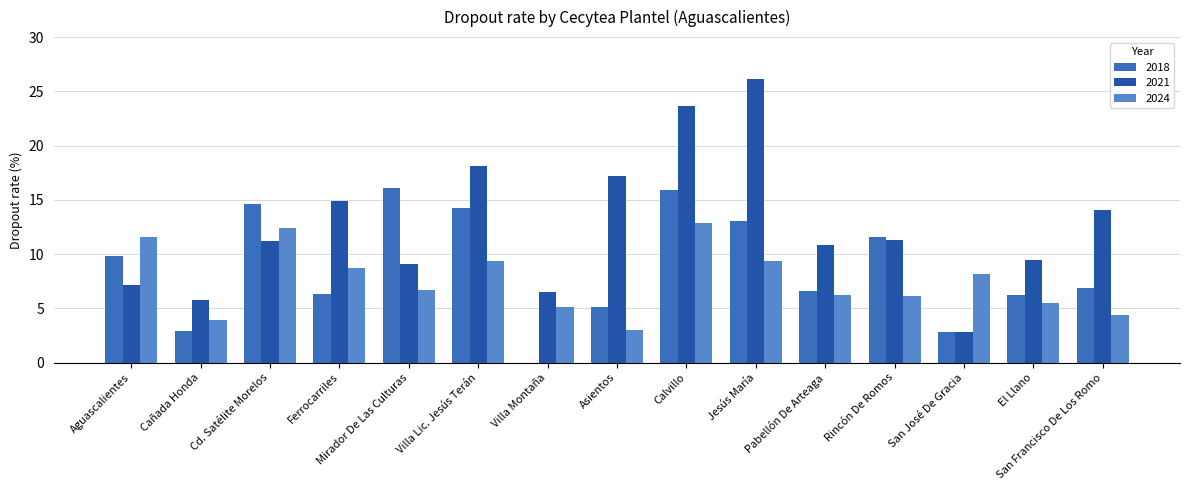

The 2018 series shows 11.6 at Rincón De Romos. True or false?

True